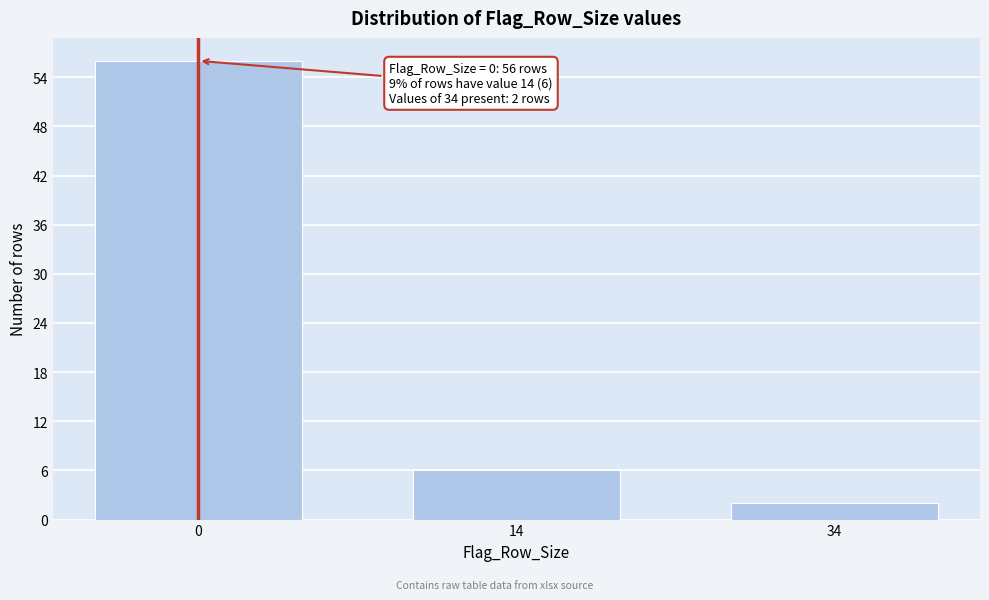

Reading right to left, what are all the values shown in this chart?

2	6	56